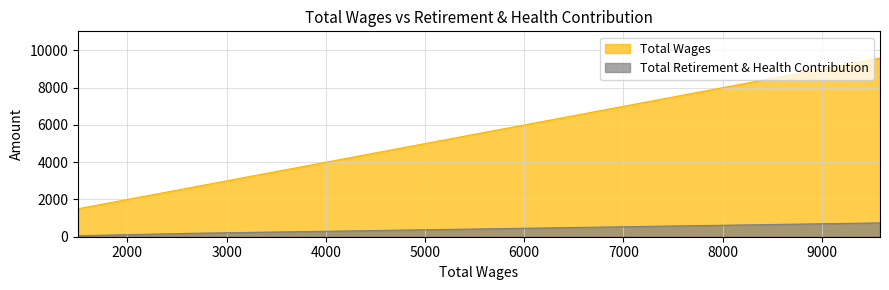

The value of Total Wages at 2664.0 is 4488. True or false?

False